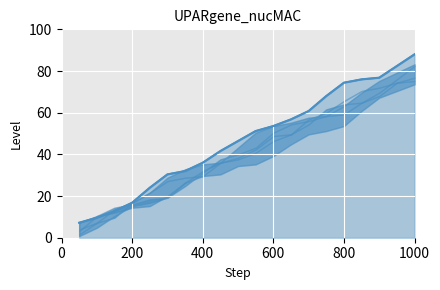

Reading left to right, what are all the values shown in this chart?

7.2	9.6	12.8	16.8	24.0	30.4	32.0	36.0	41.6	46.4	51.2	53.6	56.8	60.8	68.0	74.4	76.0	76.8	82.4	88.0